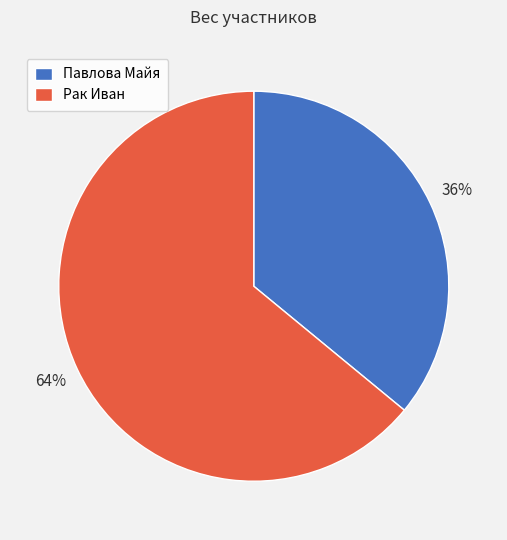

To the nearest percent, what is the average slice percentage?

50%